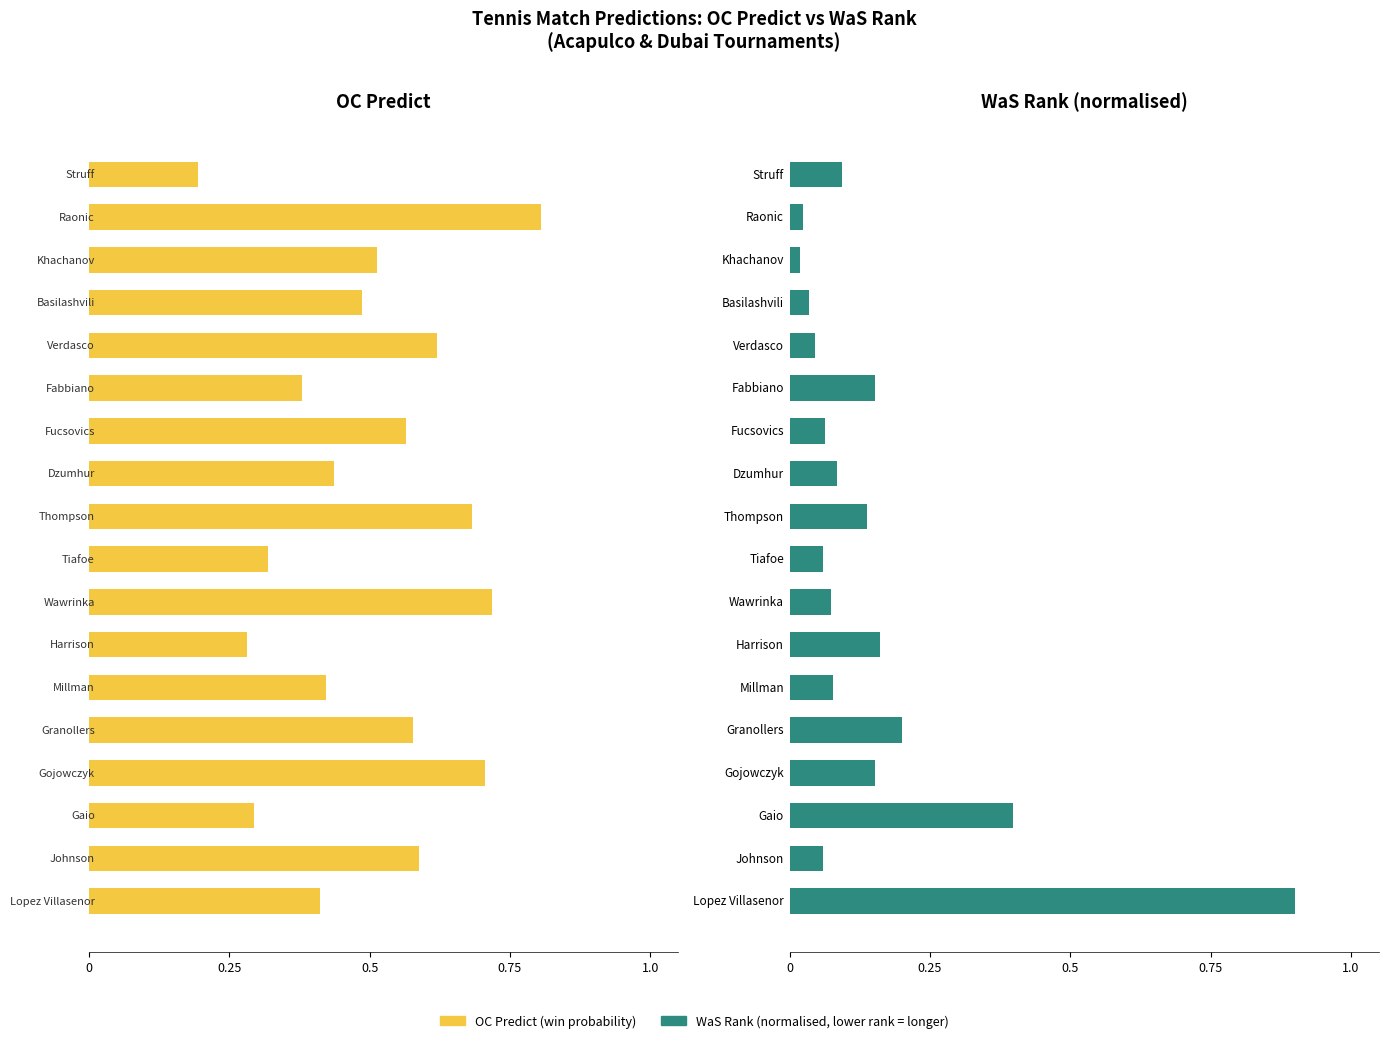

Rank the series by their maximum value, from lowest to highest.

OC Predict, WaS Rank